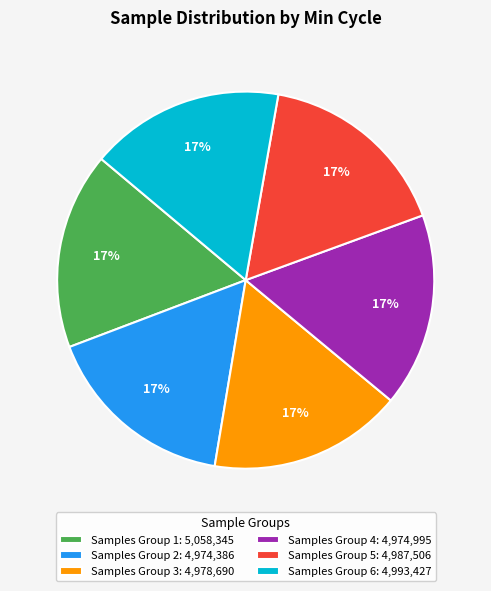

How many segments does this pie chart have?

6